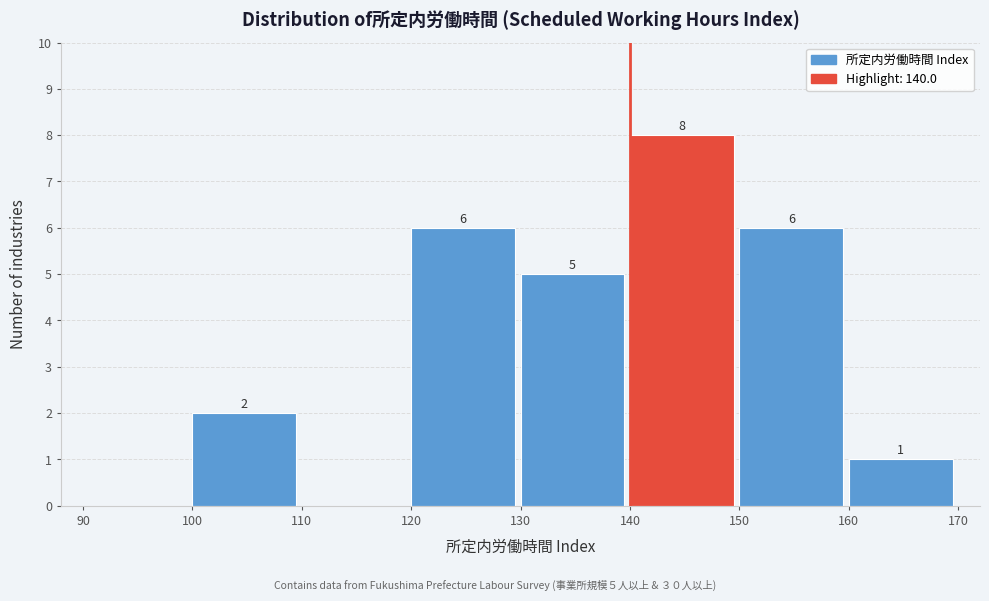

Which range on the x-axis has the tallest bar?

140 to 150